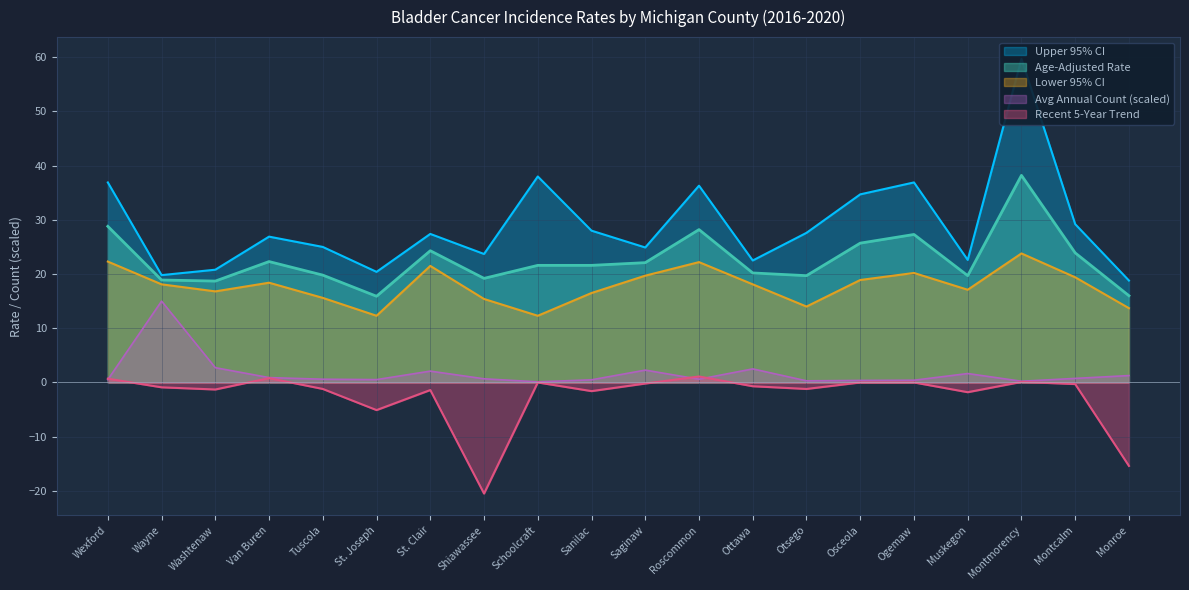

The Age-Adjusted Rate series shows 33.8 at Osceola. True or false?

False